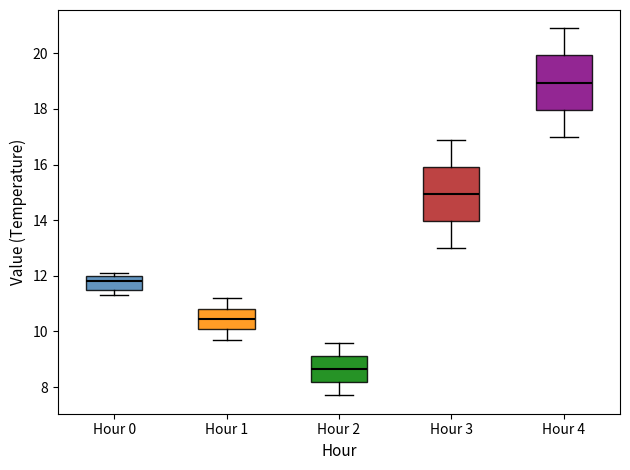

Which box has the highest median line?

Hour 4